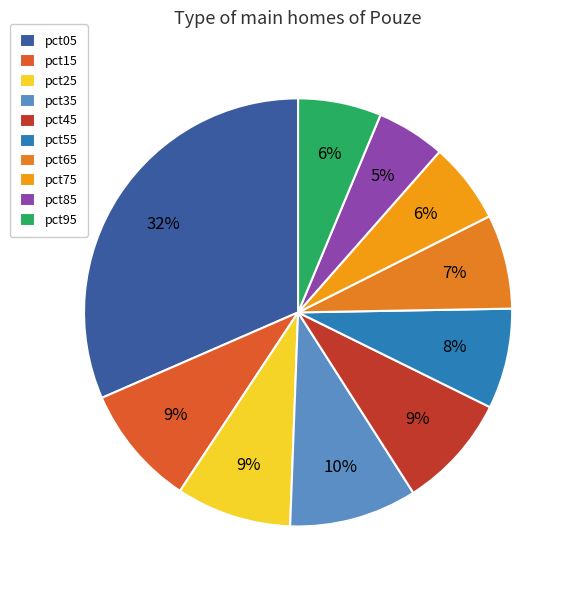

To the nearest percent, what portion does pct25 represent?

9%